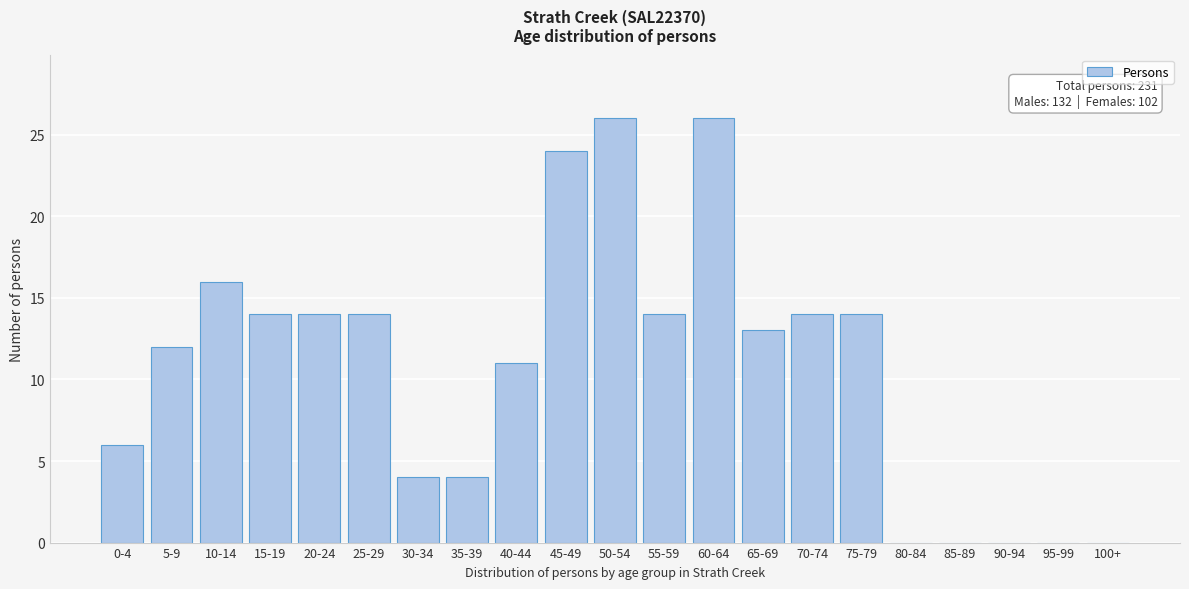

What is the maximum value shown in the chart?

26